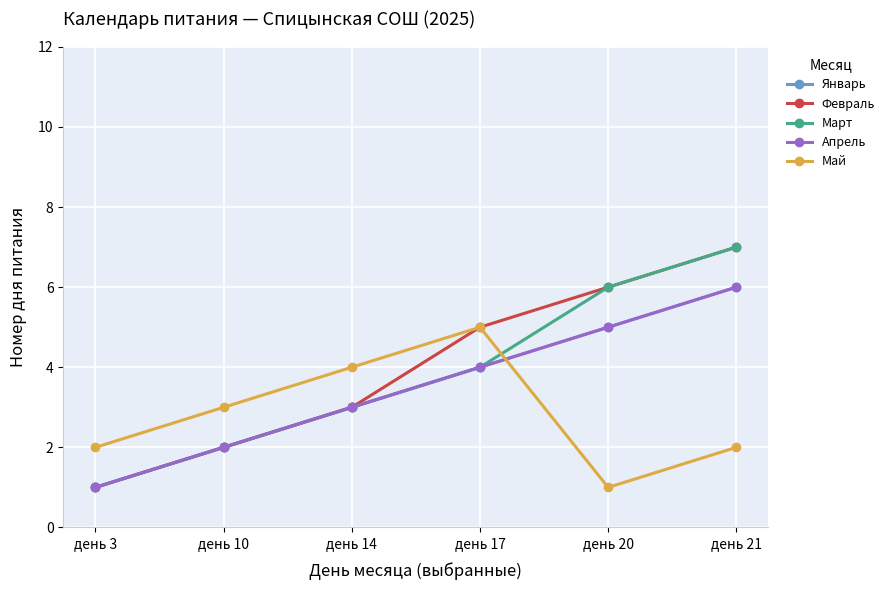

What is the difference between the second highest and second lowest values in the Январь series?

3